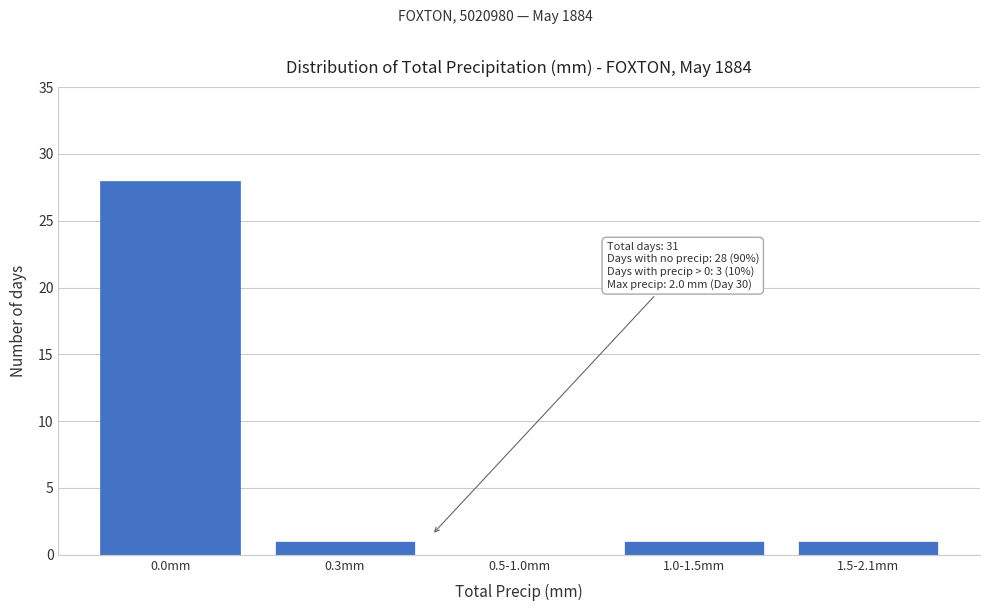

Reading right to left, extract all data points from this chart.

1.5-2.1mm=1	1.0-1.5mm=1	0.5-1.0mm=0	0.3mm=1	0.0mm=28